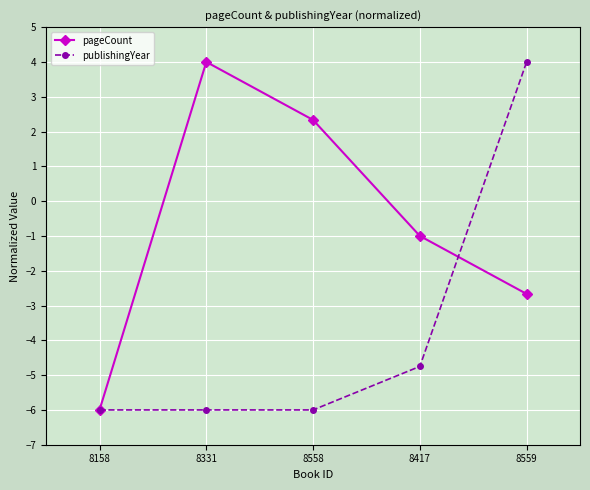

Does the chart have visible grid lines?

Yes